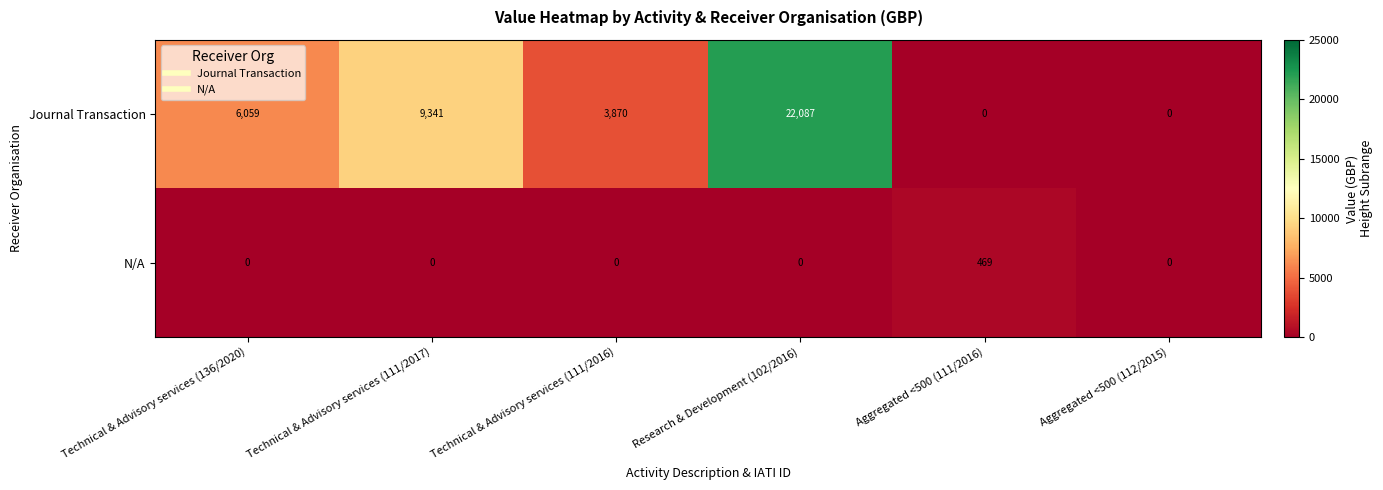

Is it true that Journal Transaction equals 6059 at Technical & Advisory services (136/2020)?

True